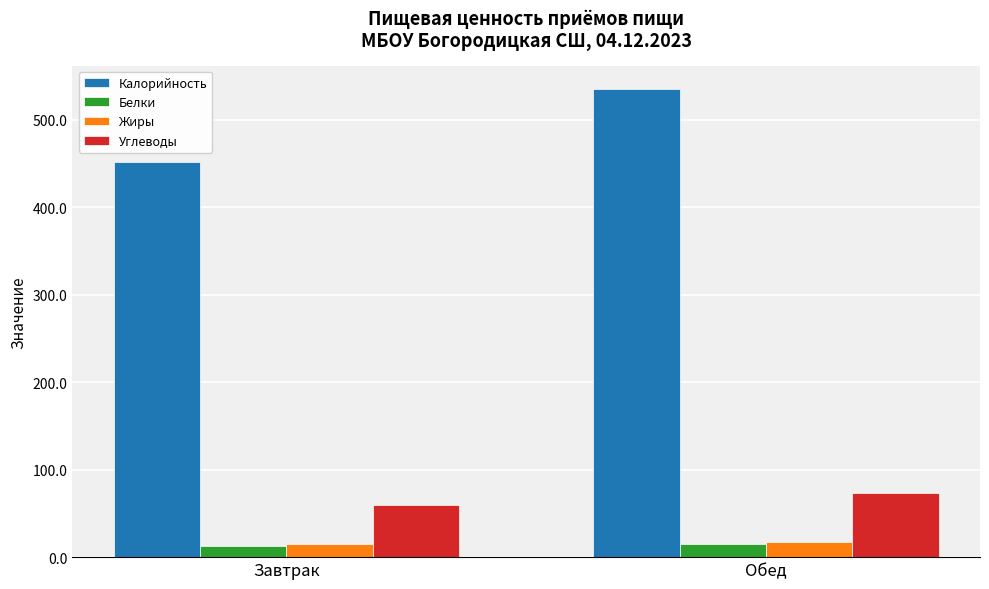

What is the difference between the Жиры values at Завтрак and Обед?

2.3